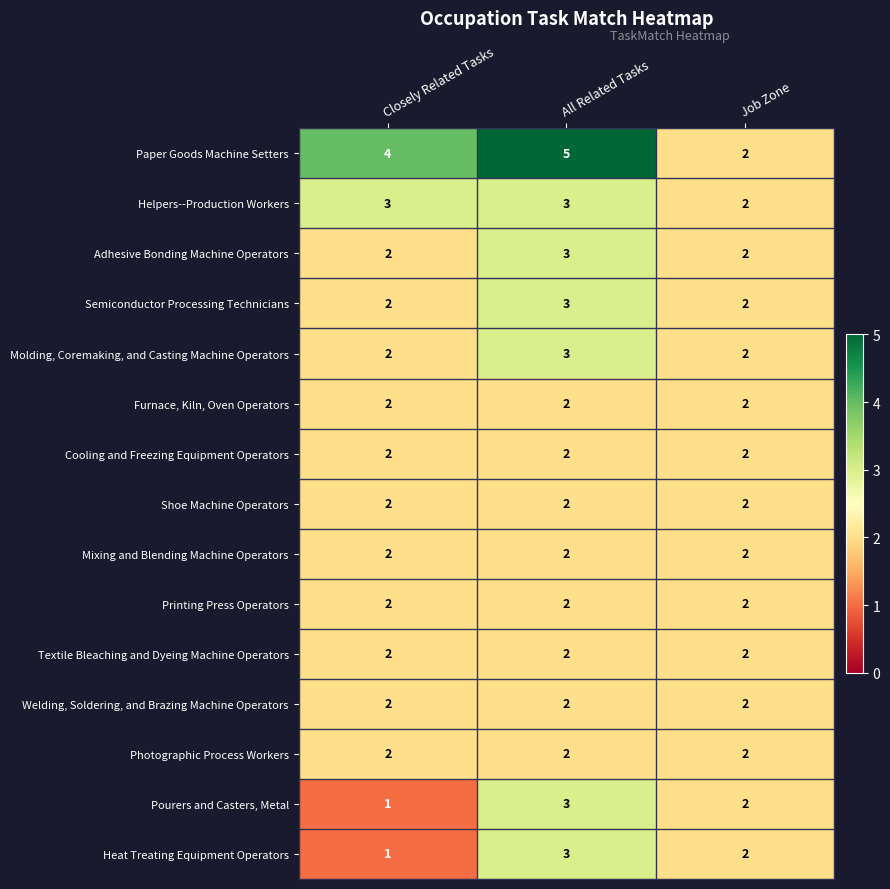

What is the greatest value displayed?

5